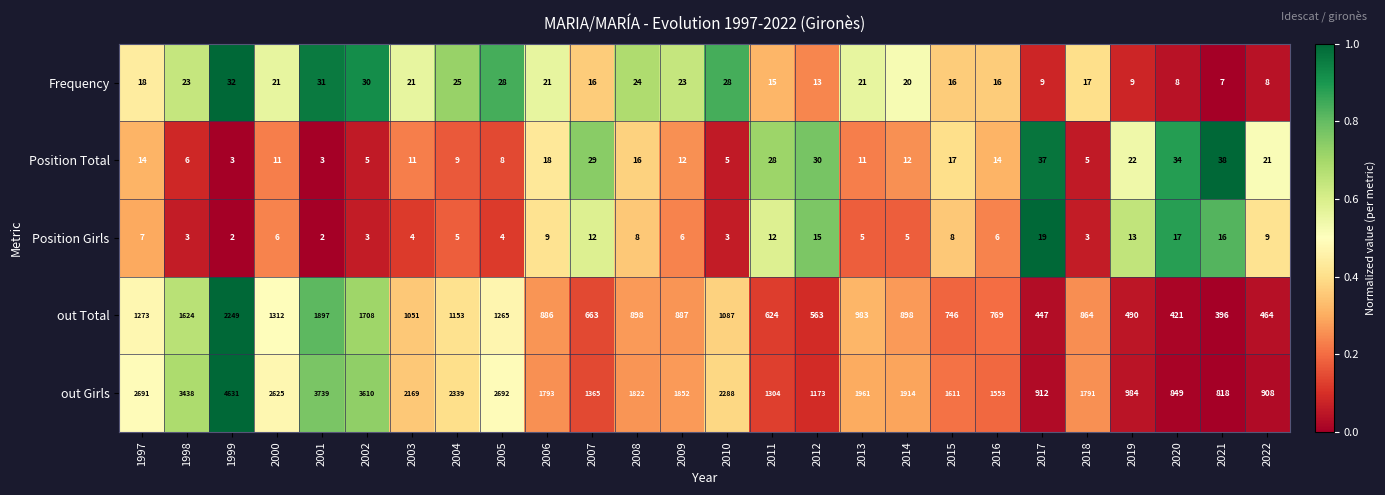

What is the difference between the highest and lowest values at 2009?

1846